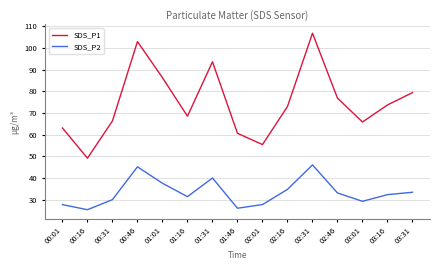

Where is the first local maximum for SDS_P1?

00:46